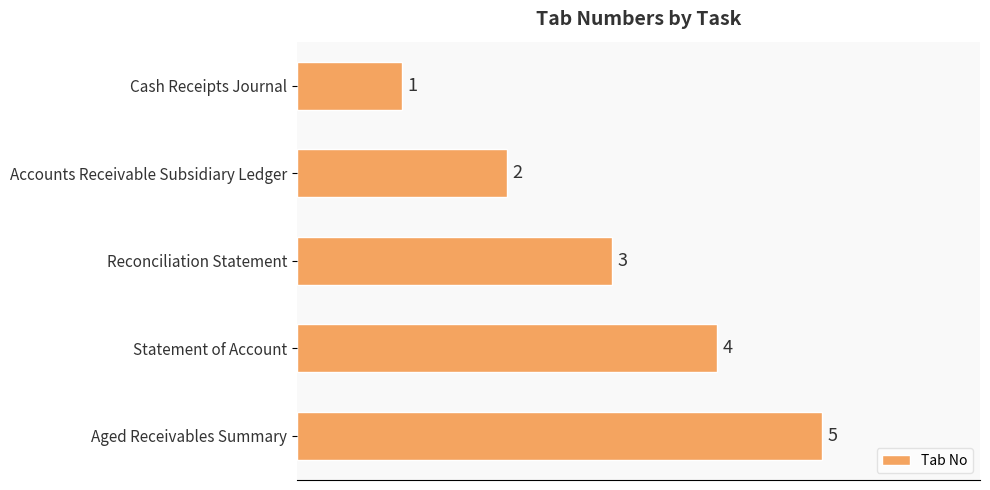

Read the value at Reconciliation Statement.

3